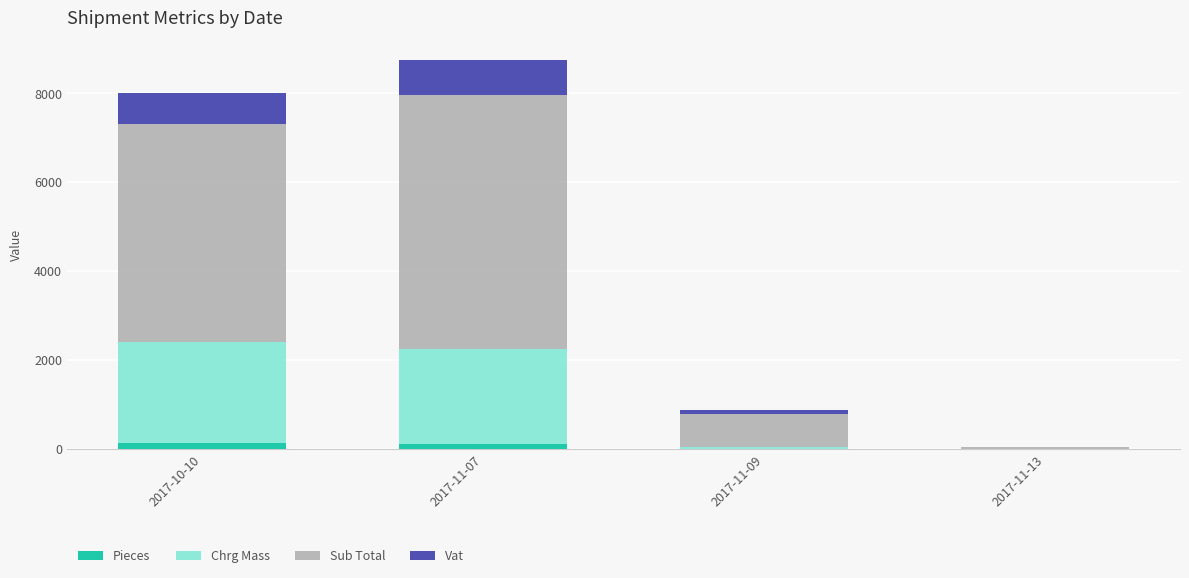

What are all the series names shown in the legend?

Pieces, Chrg Mass, Sub Total, Vat